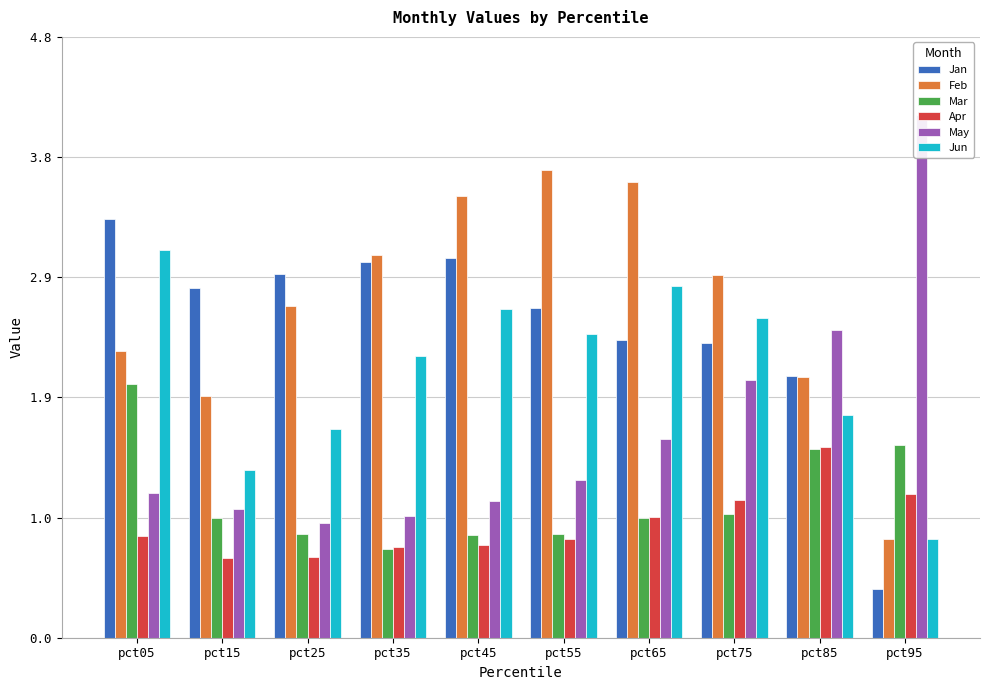

Reading left to right, extract all data points from this chart.

Jan: 3.3	2.8	2.9	3.0	3.0	2.6	2.4	2.3	2.1	0.4
Feb: 2.3	1.9	2.6	3.1	3.5	3.7	3.6	2.9	2.1	0.8
Mar: 2.0	1.0	0.8	0.7	0.8	0.8	1.0	1.0	1.5	1.5
Apr: 0.8	0.6	0.6	0.7	0.7	0.8	1.0	1.1	1.5	1.1
May: 1.2	1.0	0.9	1.0	1.1	1.3	1.6	2.1	2.5	4.2
Jun: 3.1	1.3	1.7	2.2	2.6	2.4	2.8	2.6	1.8	0.8